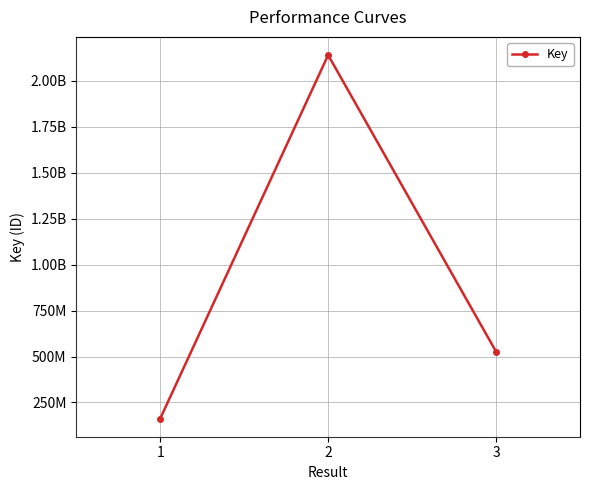

Is this an area chart (filled region under the line)?

No